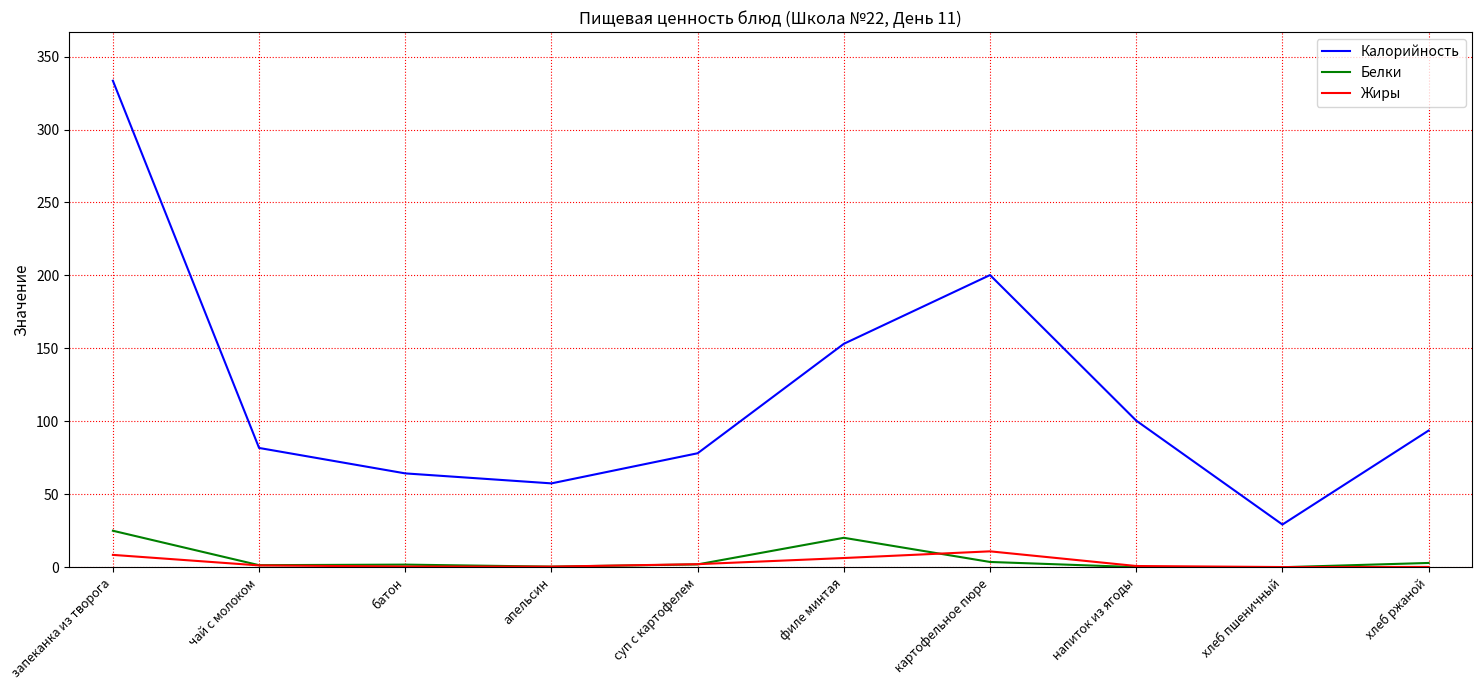

Which category has the highest value across all series?

запеканка из творога